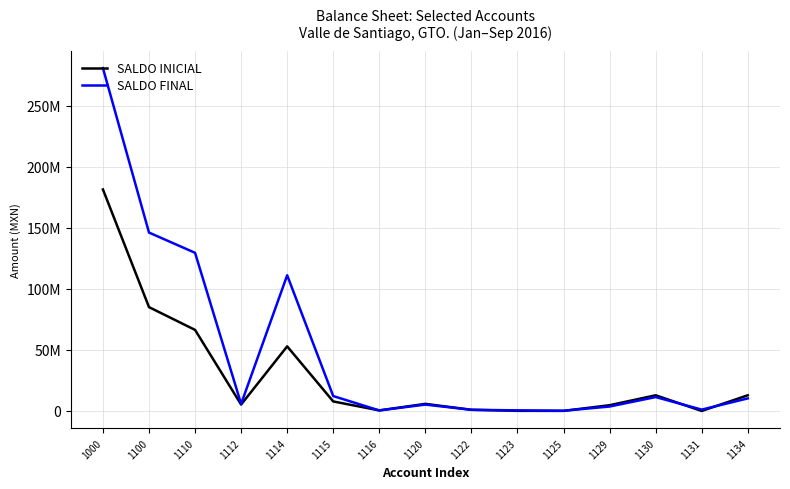

Is this an area chart (filled region under the line)?

No